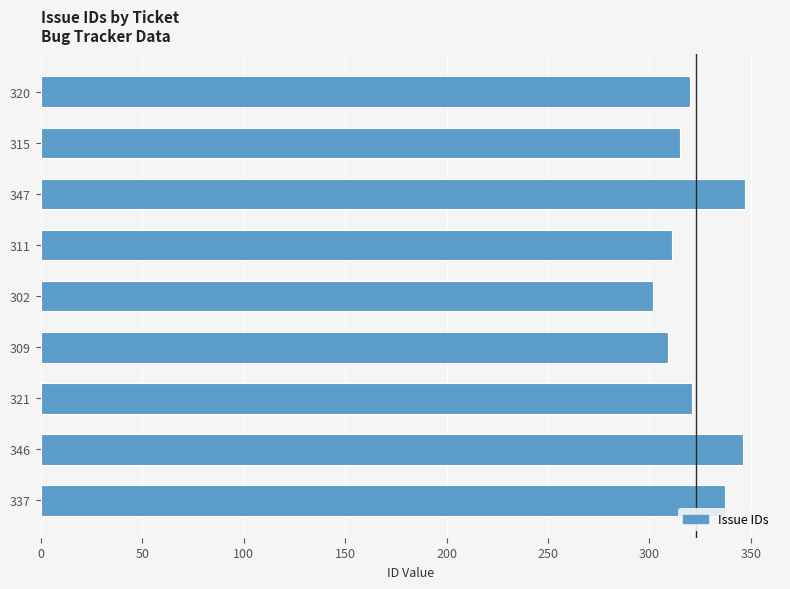

Approximately how many times larger is the value at 302 compared to 321?

0.9